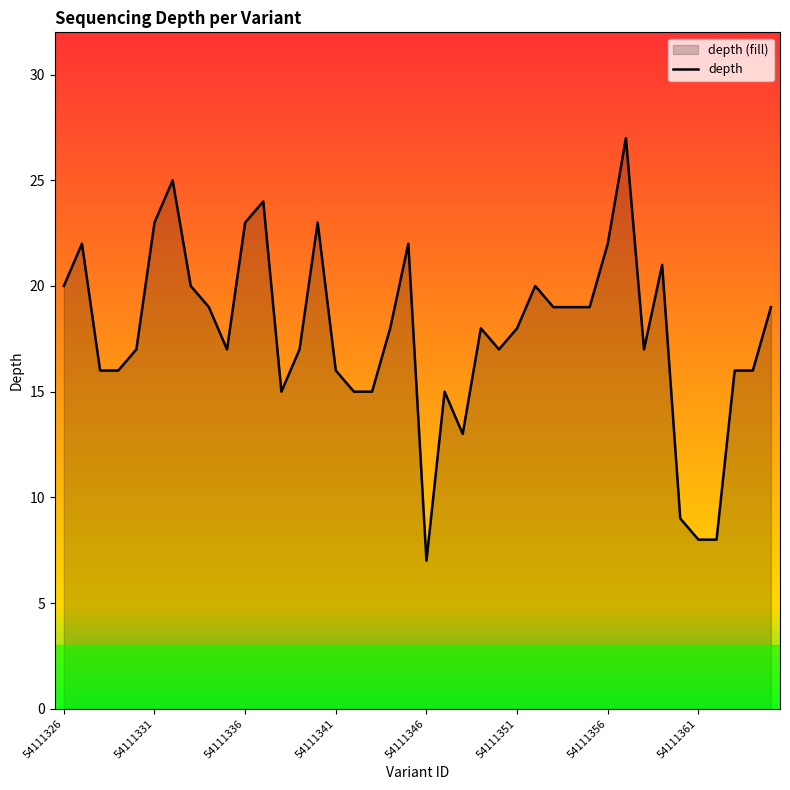

Between 54111341 and 54111336, which is larger?

54111336